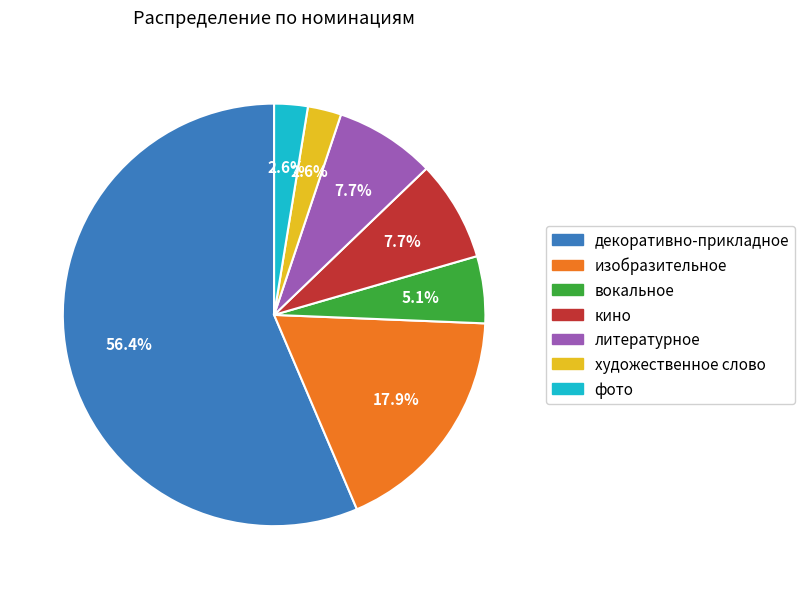

To the nearest percent, what percentage of the pie is изобразительное?

18%